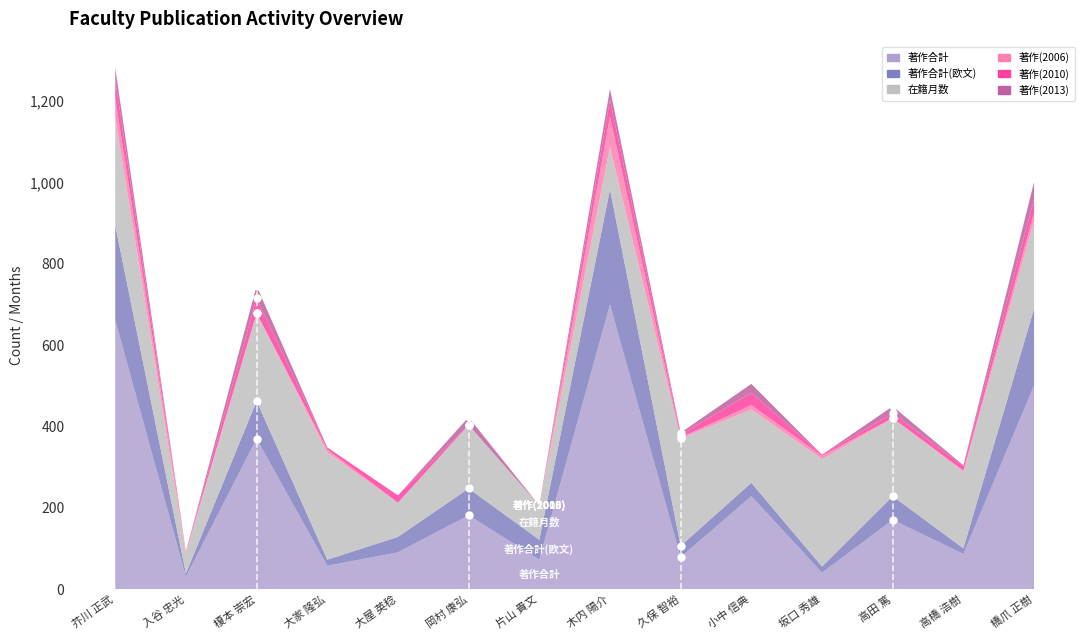

The value of 著作(2013) at 橋爪 正樹 is 12. True or false?

False